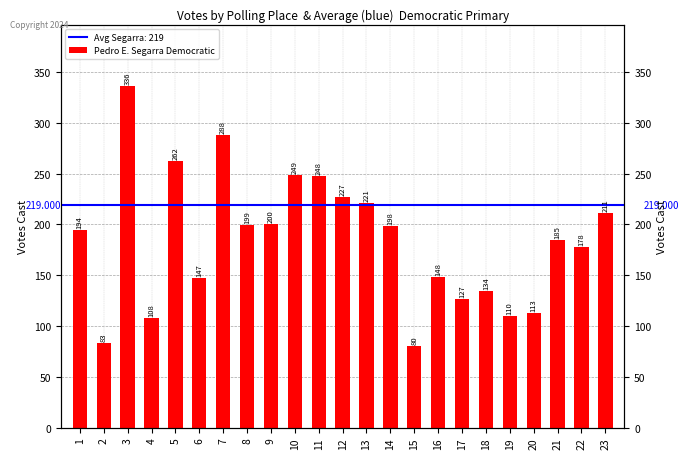

True or false: the data shows 309 at 14.

False